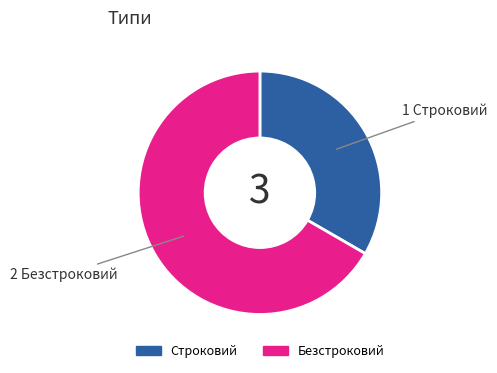

What is the ratio of the value at Безстроковий to the value at Строковий?

2.0